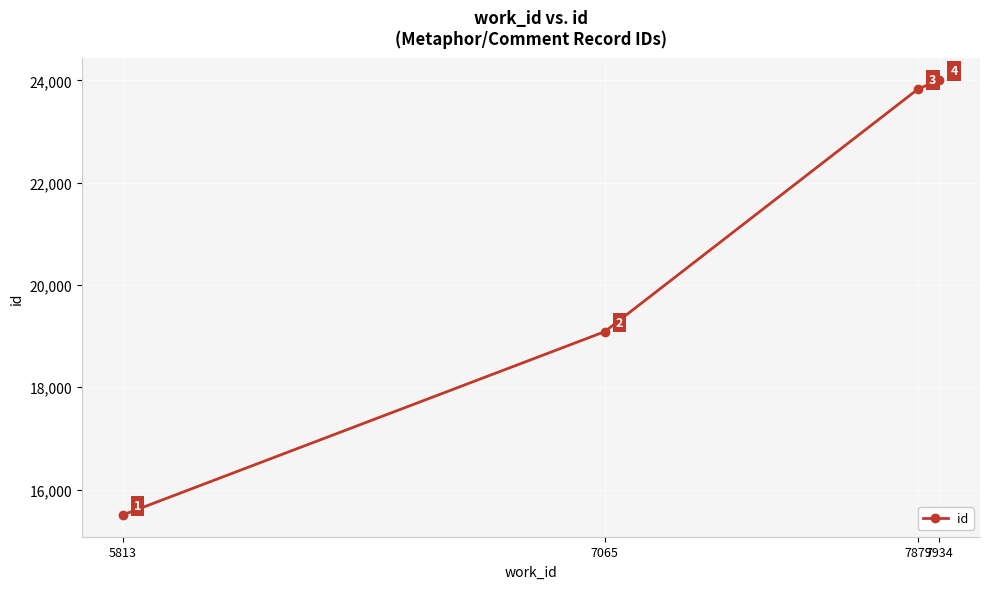

The value at 5813 is 15503. True or false?

True